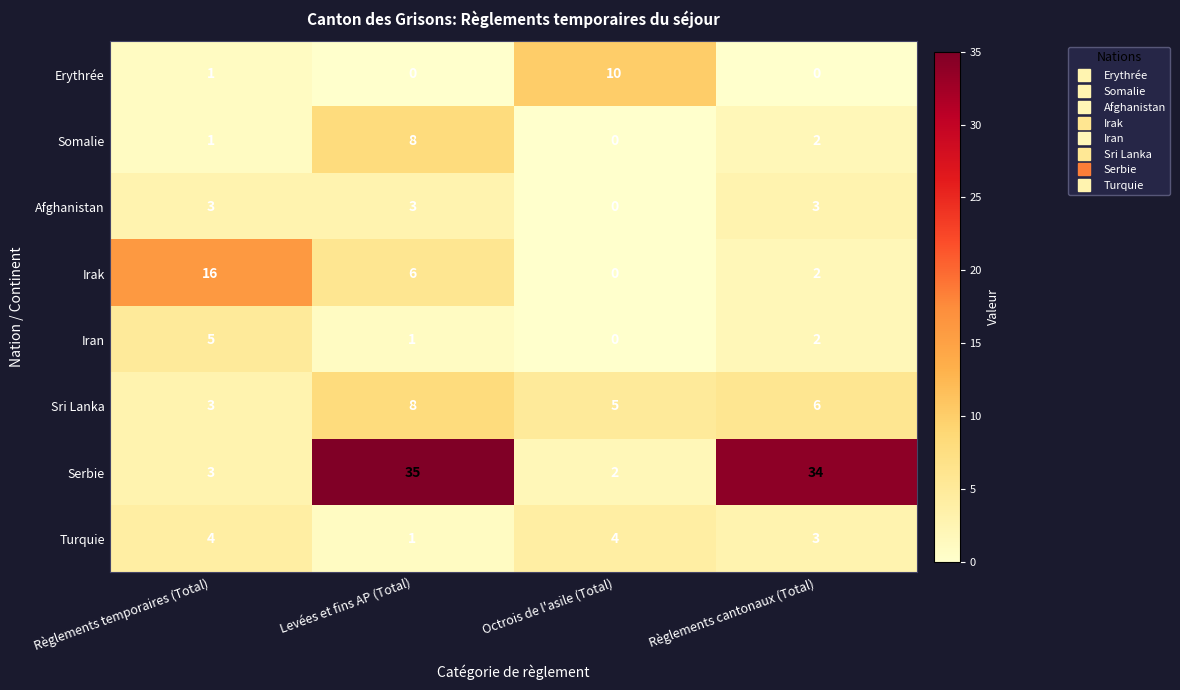

What is the sum of all Erythrée values?

11